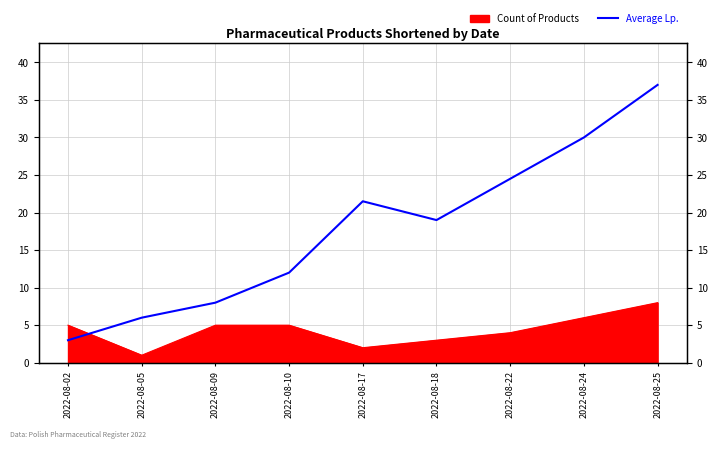

List the labels in order of value, smallest first.

2022-08-02, 2022-08-05, 2022-08-09, 2022-08-10, 2022-08-18, 2022-08-17, 2022-08-22, 2022-08-24, 2022-08-25